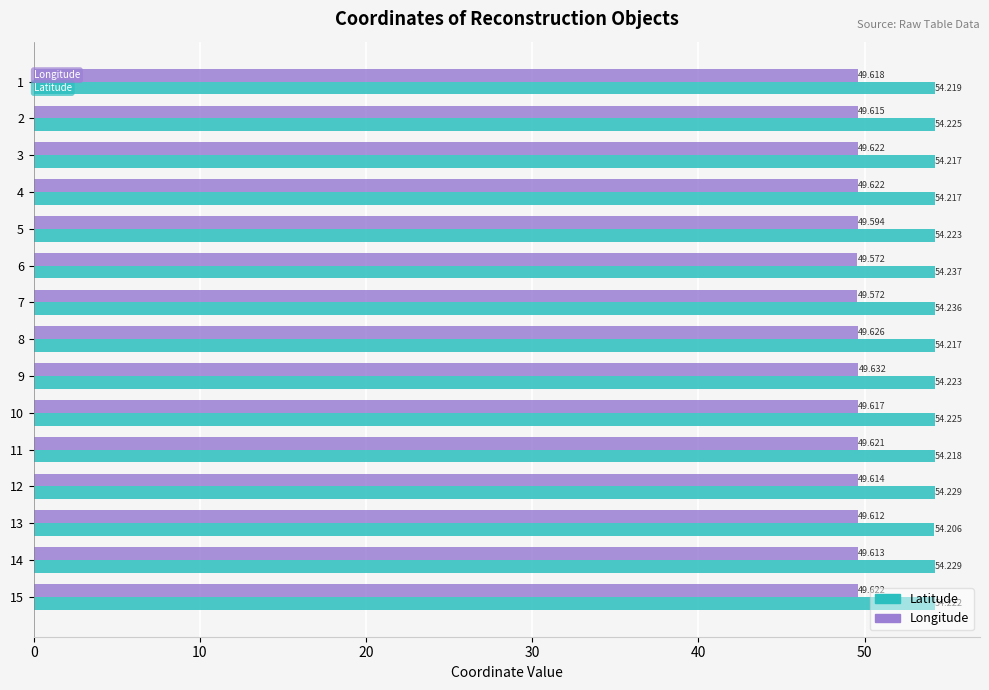

Count the number of categories in the chart.

15